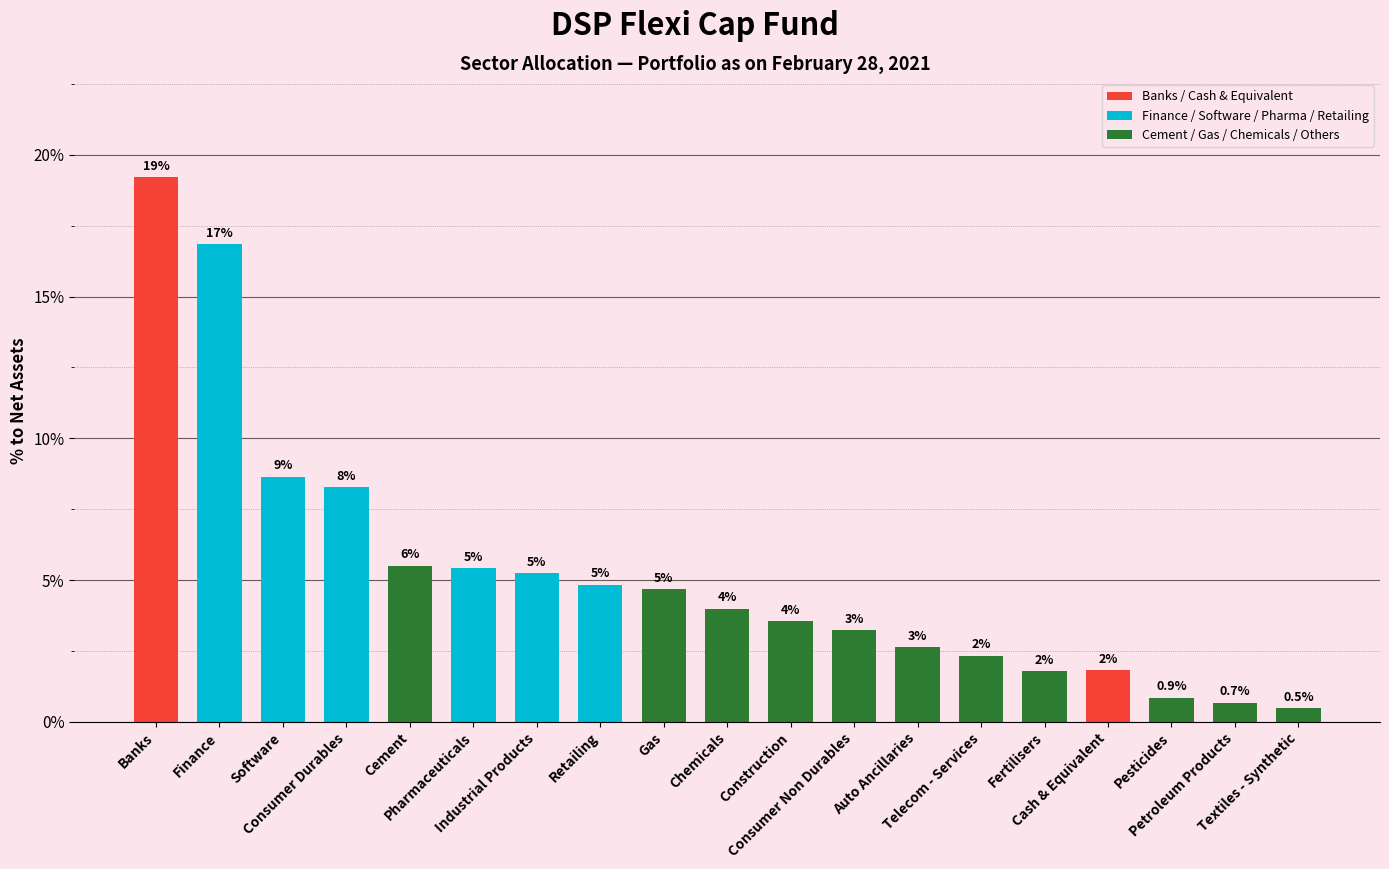

What is the maximum value shown in the chart?

19.2